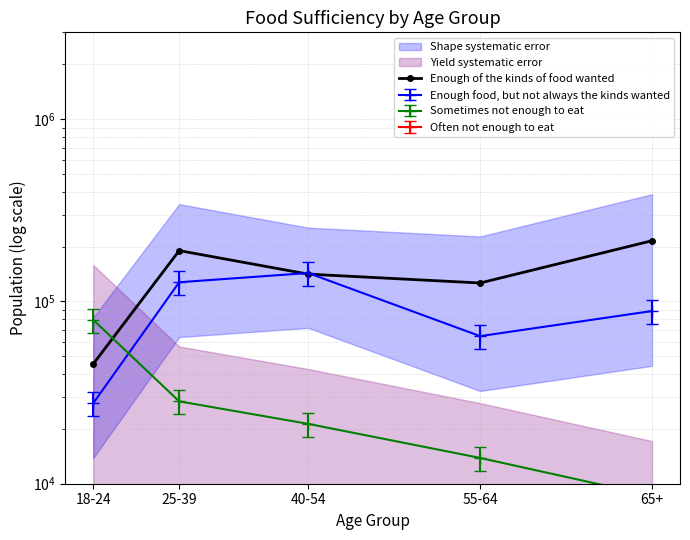

Reading left to right, transcribe all the data shown in this chart.

45420	190204	141324	126353	215577